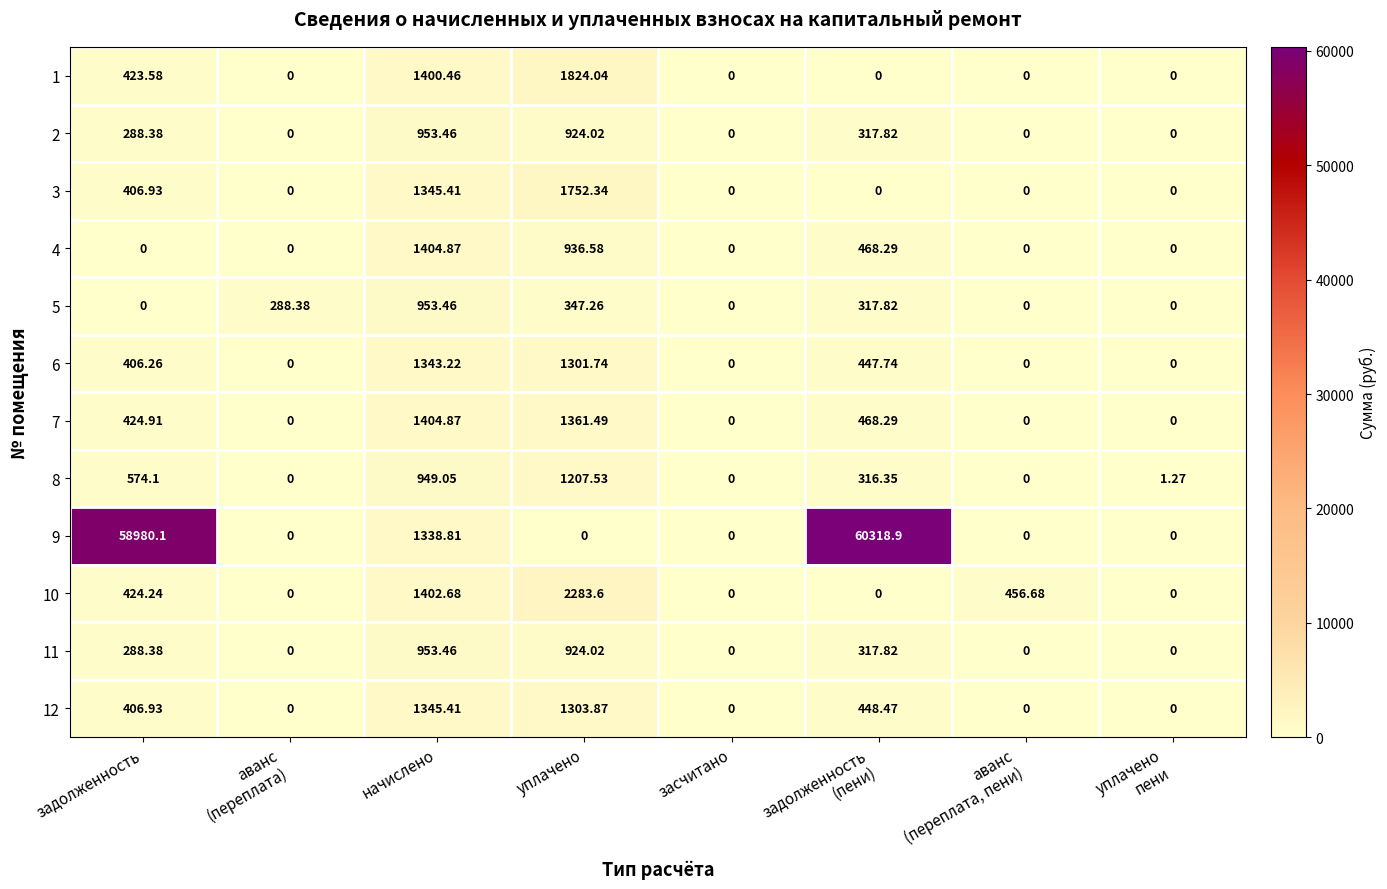

Where is 9 nearest to the value 30159?

начислено